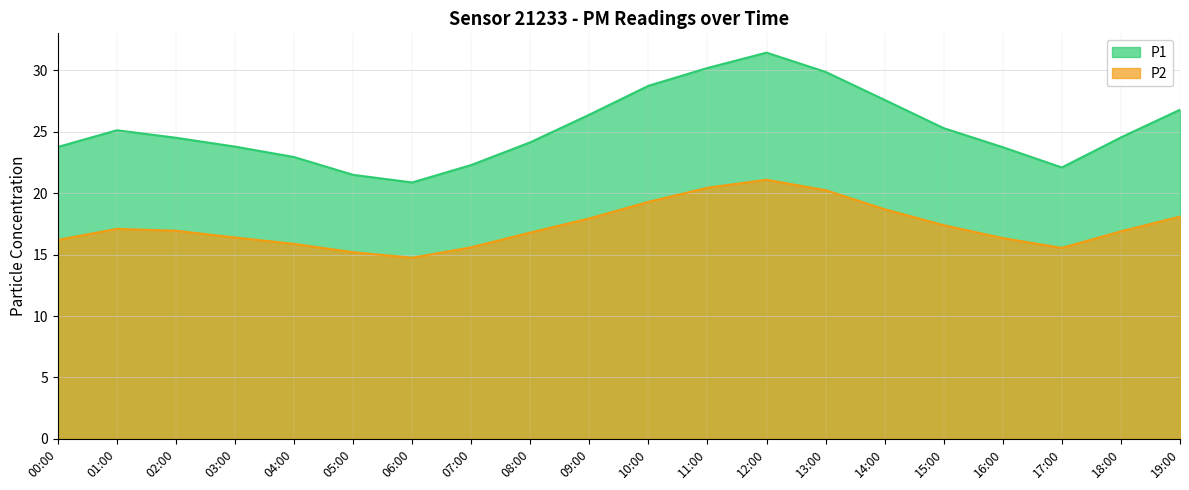

Reading left to right, extract all data points from this chart.

P1: 00:00=23.8	01:00=25.1	02:00=24.5	03:00=23.8	04:00=22.9	05:00=21.5	06:00=20.9	07:00=22.3	08:00=24.1	09:00=26.4	10:00=28.8	11:00=30.2	12:00=31.4	13:00=29.9	14:00=27.6	15:00=25.3	16:00=23.8	17:00=22.1	18:00=24.6	19:00=26.8
P2: 00:00=16.2	01:00=17.1	02:00=16.9	03:00=16.4	04:00=15.9	05:00=15.2	06:00=14.8	07:00=15.6	08:00=16.8	09:00=17.9	10:00=19.3	11:00=20.4	12:00=21.1	13:00=20.2	14:00=18.7	15:00=17.4	16:00=16.4	17:00=15.6	18:00=16.9	19:00=18.1